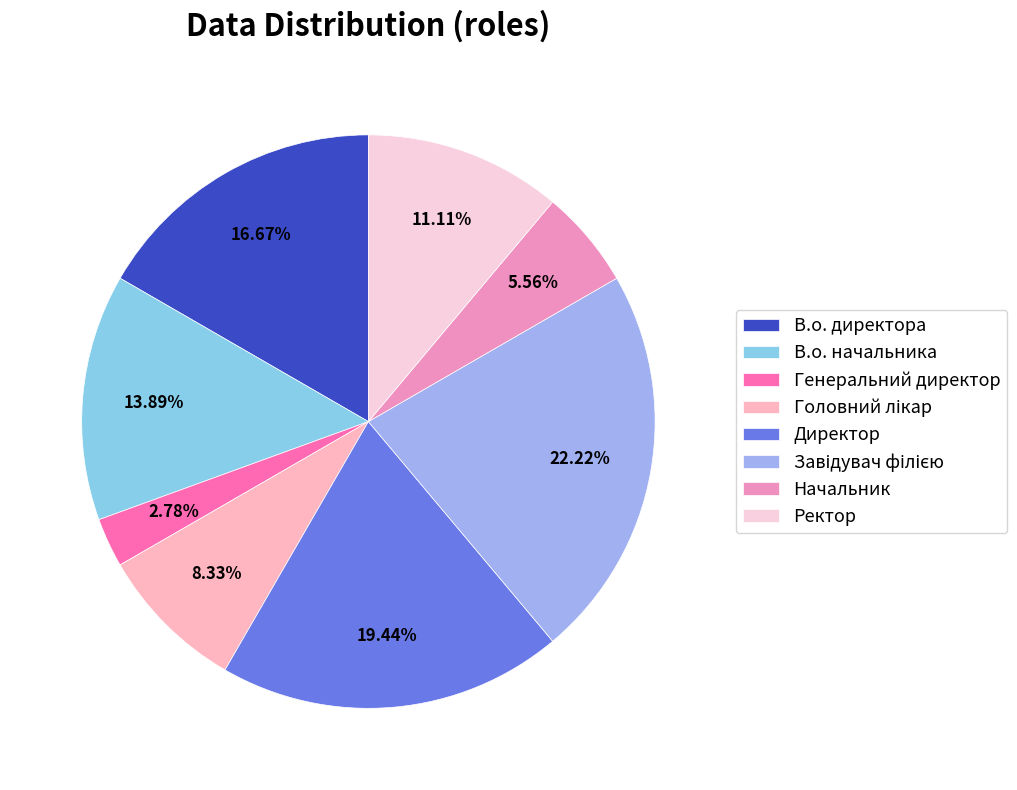

Does Ректор represent more than half of the total?

No